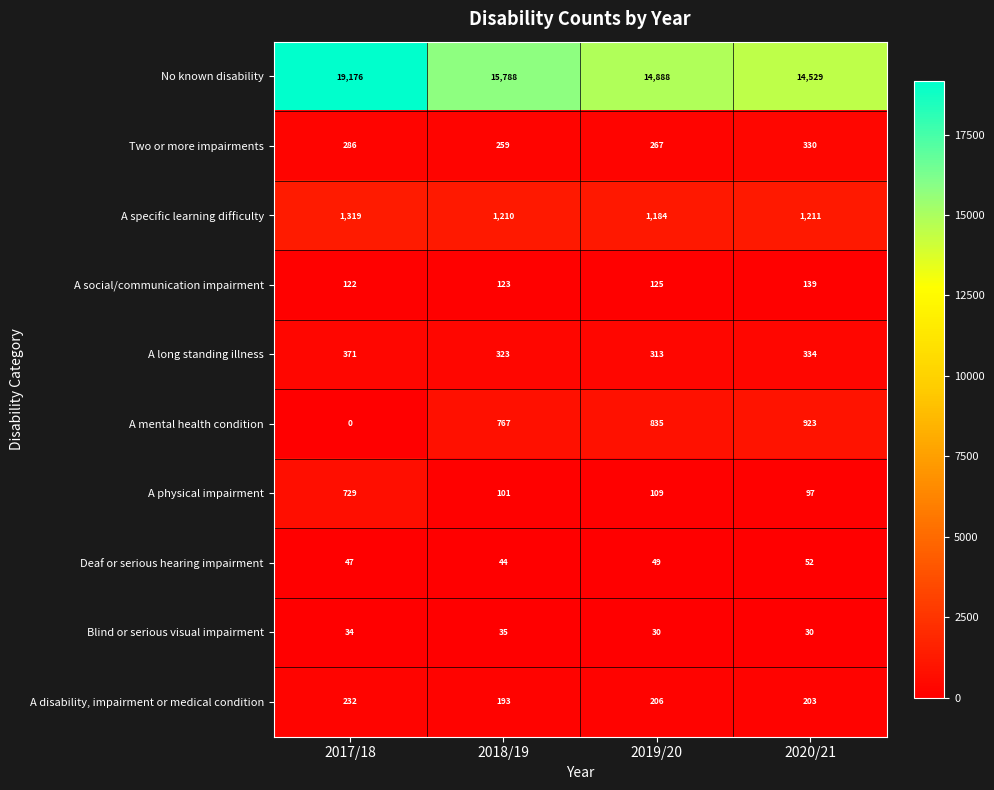

Rank the series at 2018/19 from lowest to highest value.

Blind or serious visual impairment, Deaf or serious hearing impairment, A physical impairment, A social/communication impairment, A disability, impairment or medical condition, Two or more impairments, A long standing illness, A mental health condition, A specific learning difficulty, No known disability